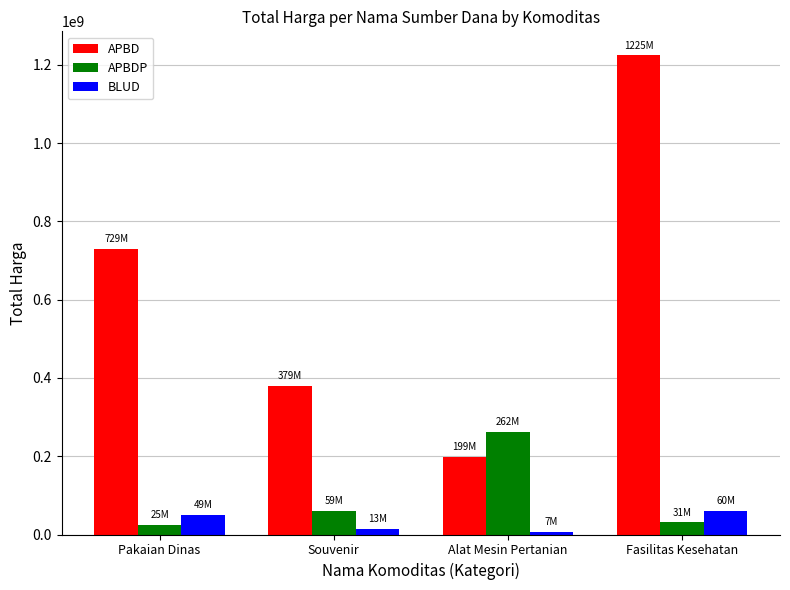

Reading left to right, transcribe all the data shown in this chart.

APBD: Pakaian Dinas=729457225	Souvenir=379075000	Alat Mesin Pertanian=199200000	Fasilitas Kesehatan=1224682000
APBDP: Pakaian Dinas=25200000	Souvenir=59375000	Alat Mesin Pertanian=262118150	Fasilitas Kesehatan=30800000
BLUD: Pakaian Dinas=49478000	Souvenir=13442000	Alat Mesin Pertanian=6936000	Fasilitas Kesehatan=59935000